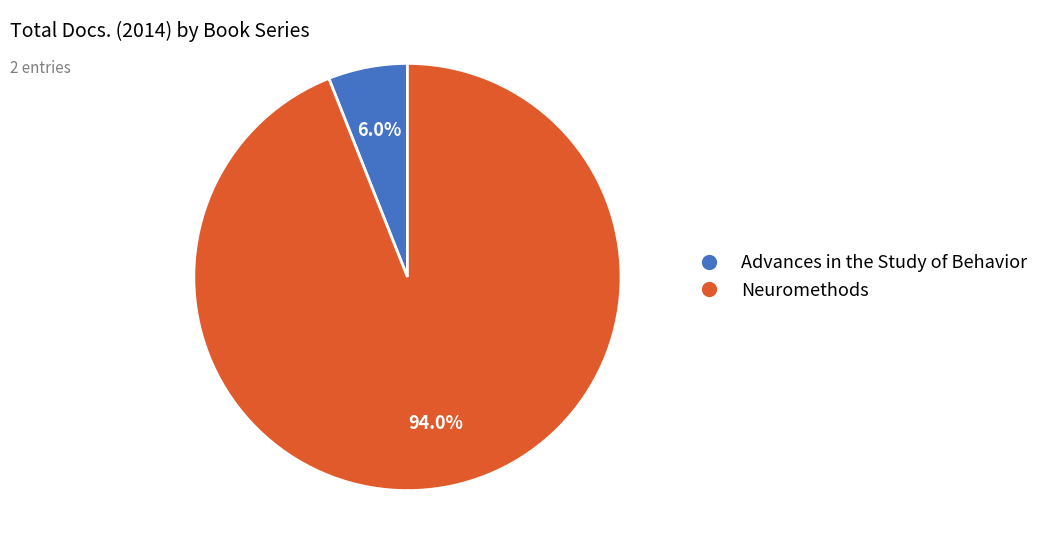

To the nearest percent, what is the average slice percentage?

50%